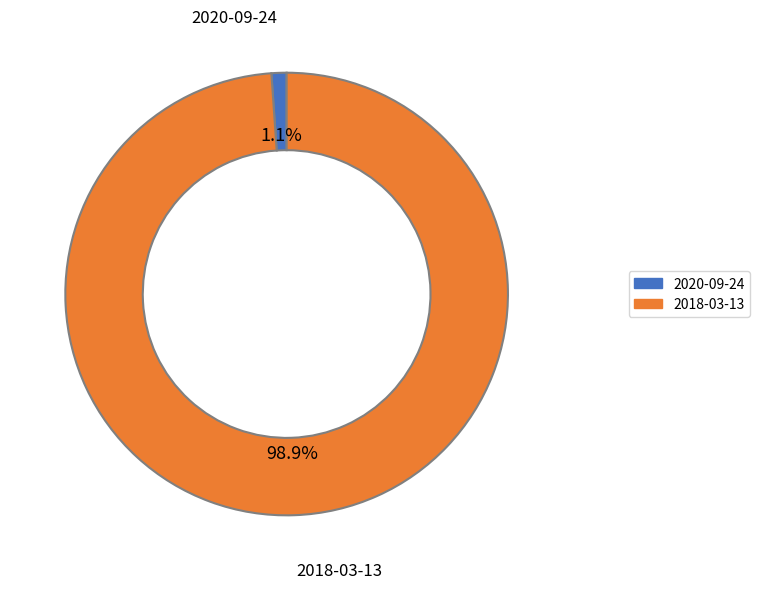

What percentage is the 2018-03-13 slice, to the nearest percent?

99%